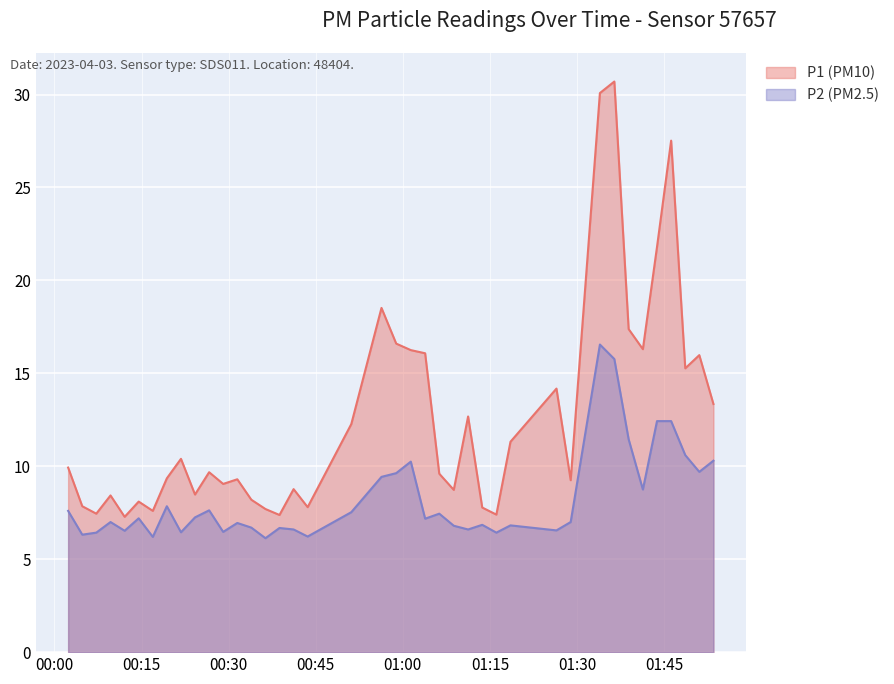

What is the minimum value shown in the chart?

6.1